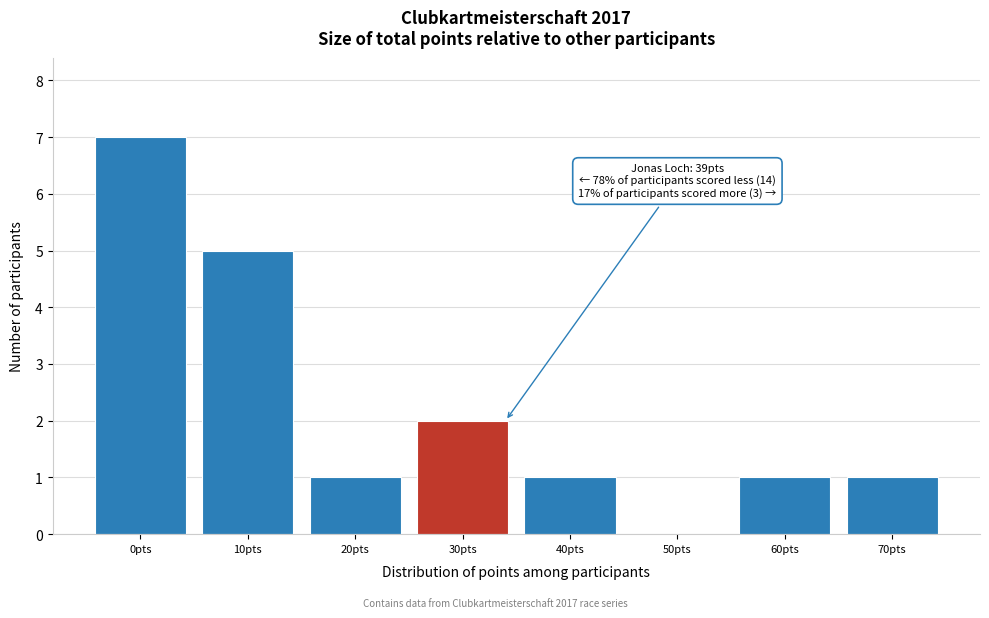

Reading left to right, what are all the values shown in this chart?

0pts=7	10pts=5	20pts=1	30pts=2	40pts=1	50pts=0	60pts=1	70pts=1